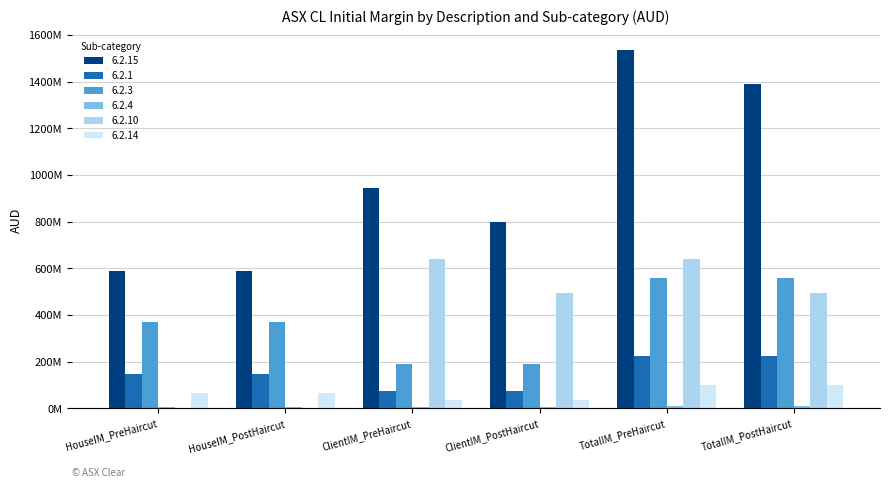

At which category does the chart reach its peak across all series?

TotalIM_PreHaircut